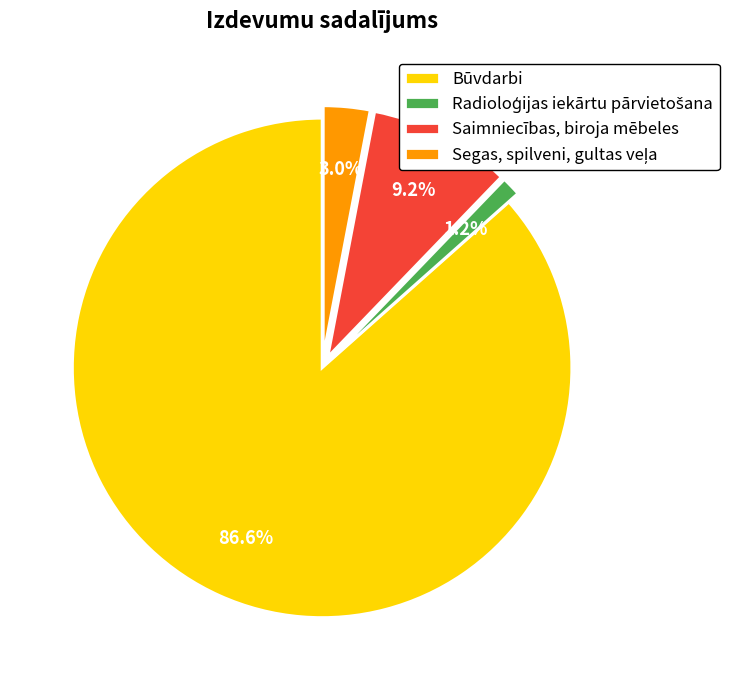

Is Būvdarbi the majority of the pie?

Yes